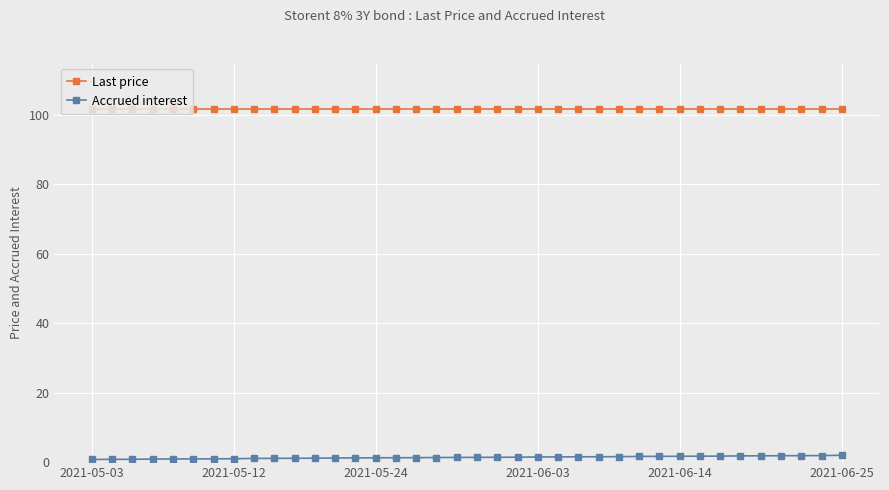

What is the value of the Accrued interest point at the 36th from the left?

1.9